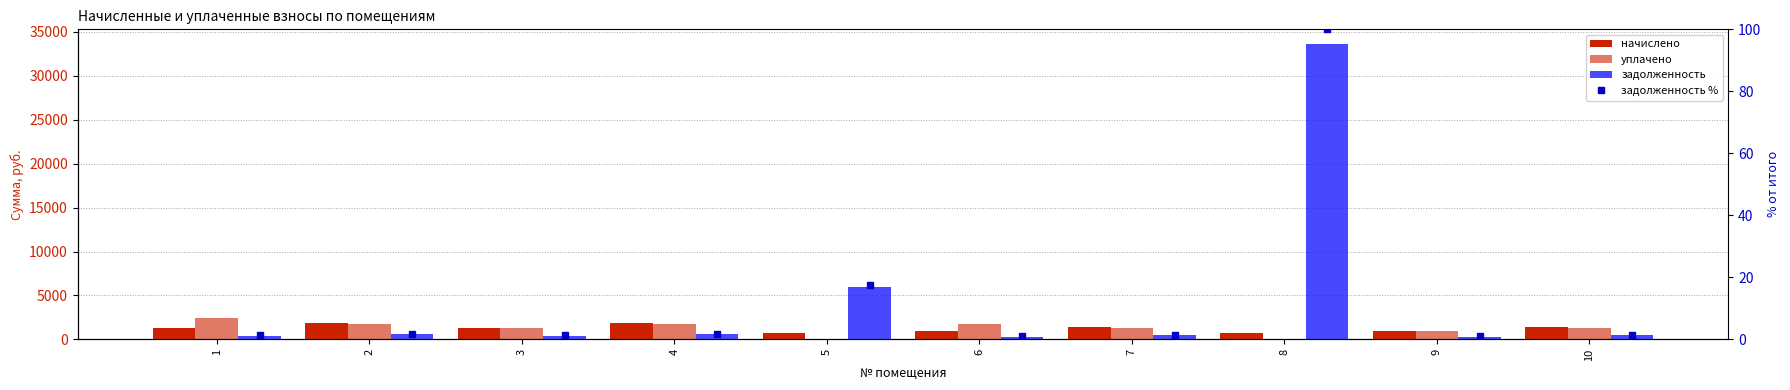

How many groups of bars are there?

10